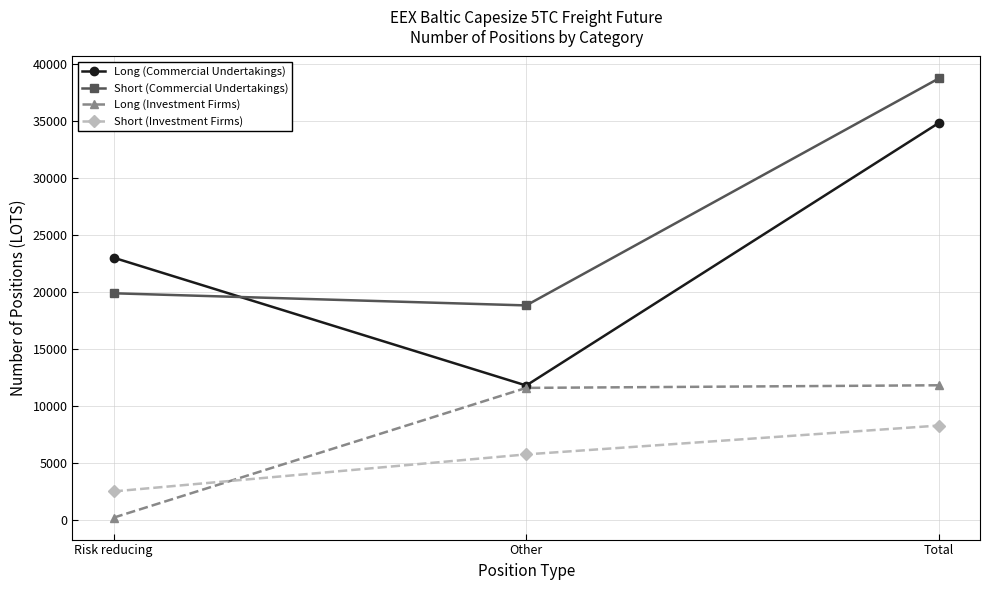

What is the average value of the Short (Investment Firms) series?

5538.0